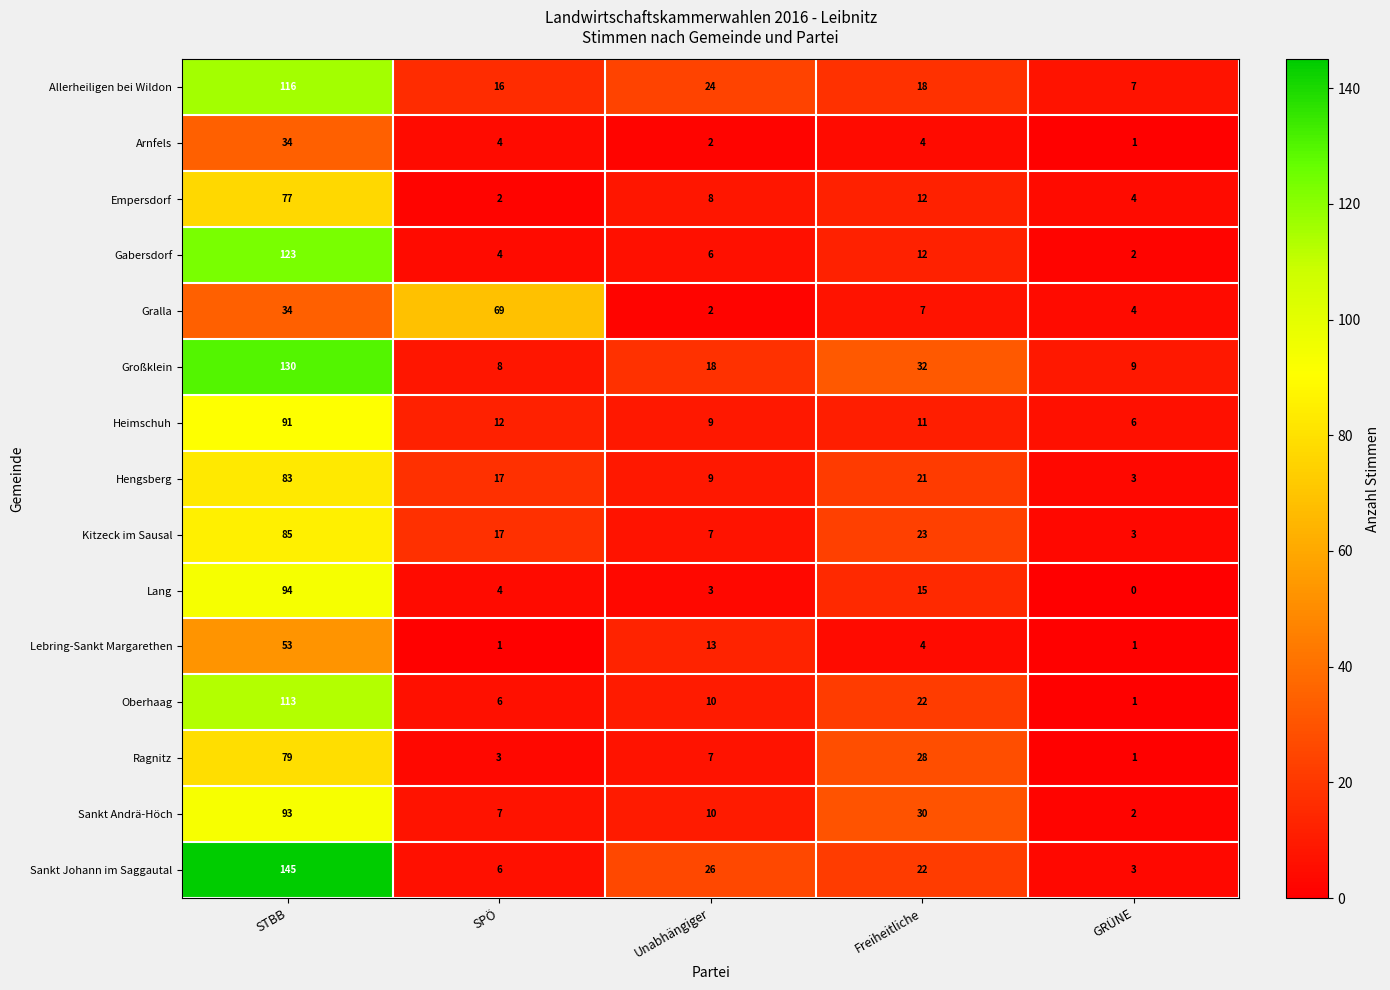

Which series changed the most between SPÖ and GRÜNE?

Gralla